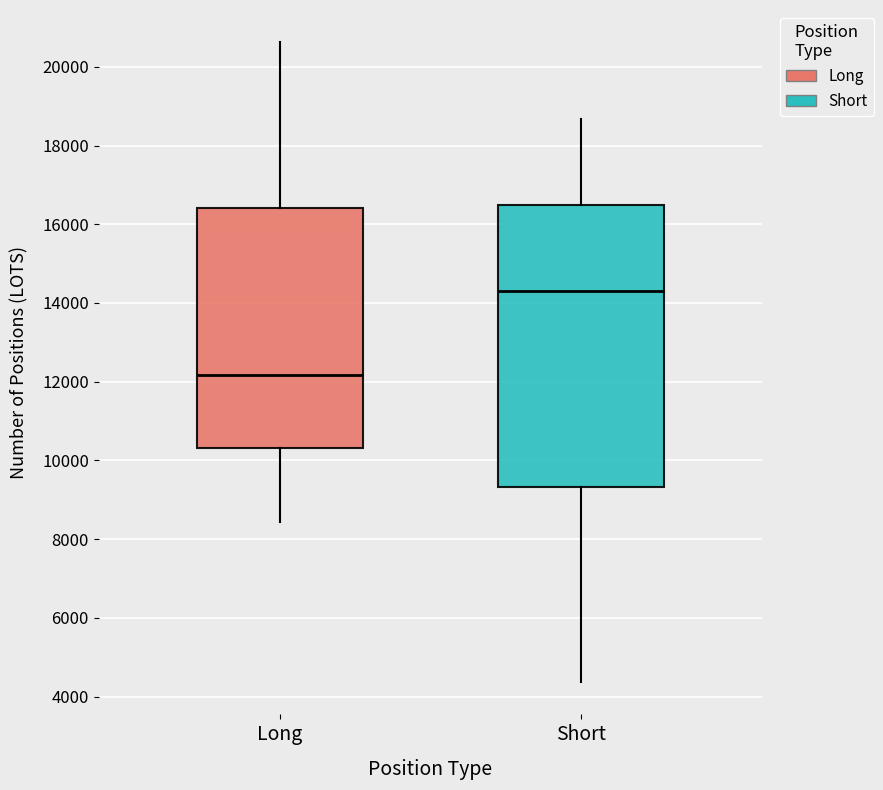

Reading left to right, read every box against the y-axis: the position of its median line, the range the box covers, and the ends of its whiskers. The values are not printed on the chart, so give them approximately, as read against the axis.

Long: median 12200, box 10400 to 16400, whiskers 8400 to 20600
Short: median 14400, box 9400 to 16400, whiskers 4400 to 18600